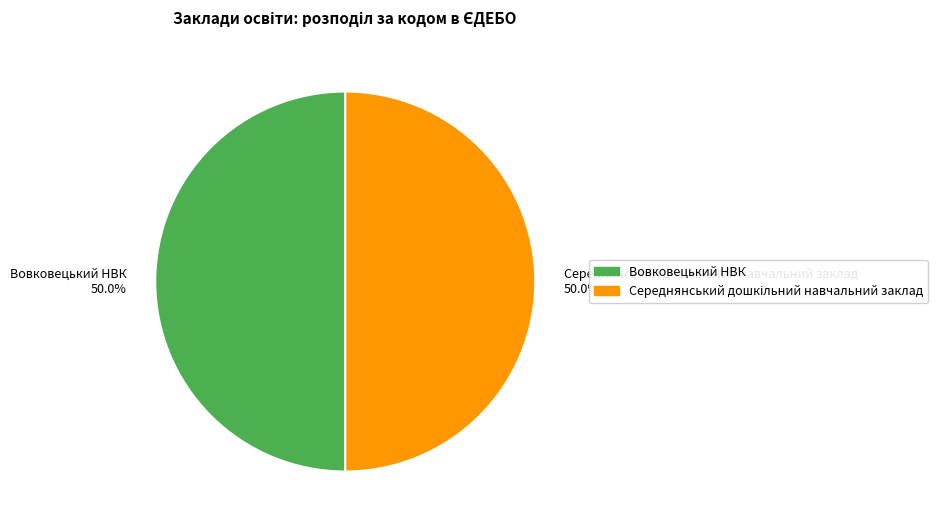

Is it true that Вовковецький НВК is 50% of the pie?

True